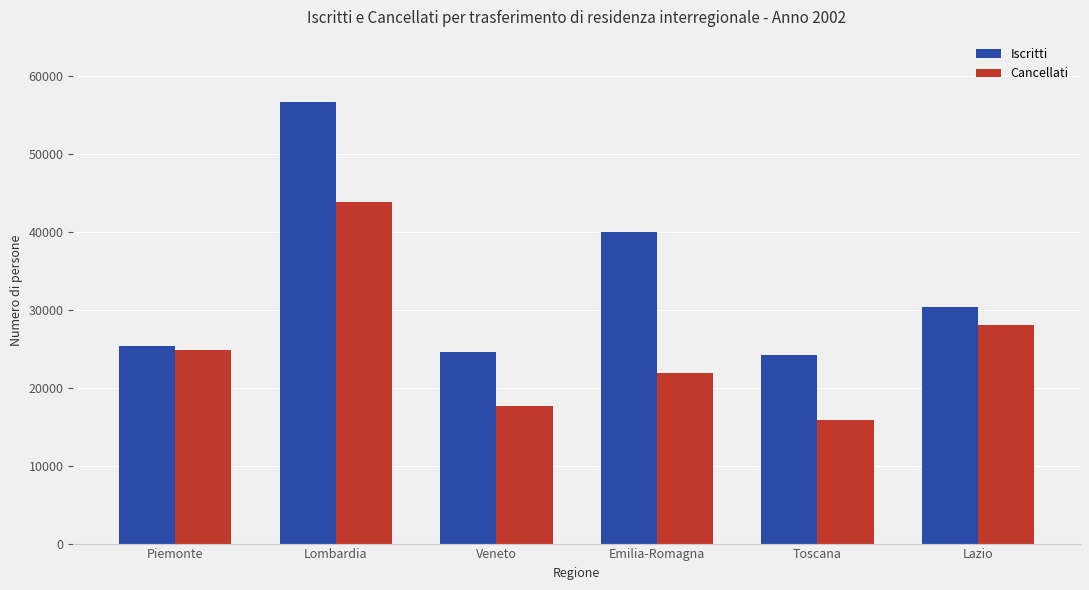

What are all the series names shown in the legend?

Iscritti, Cancellati